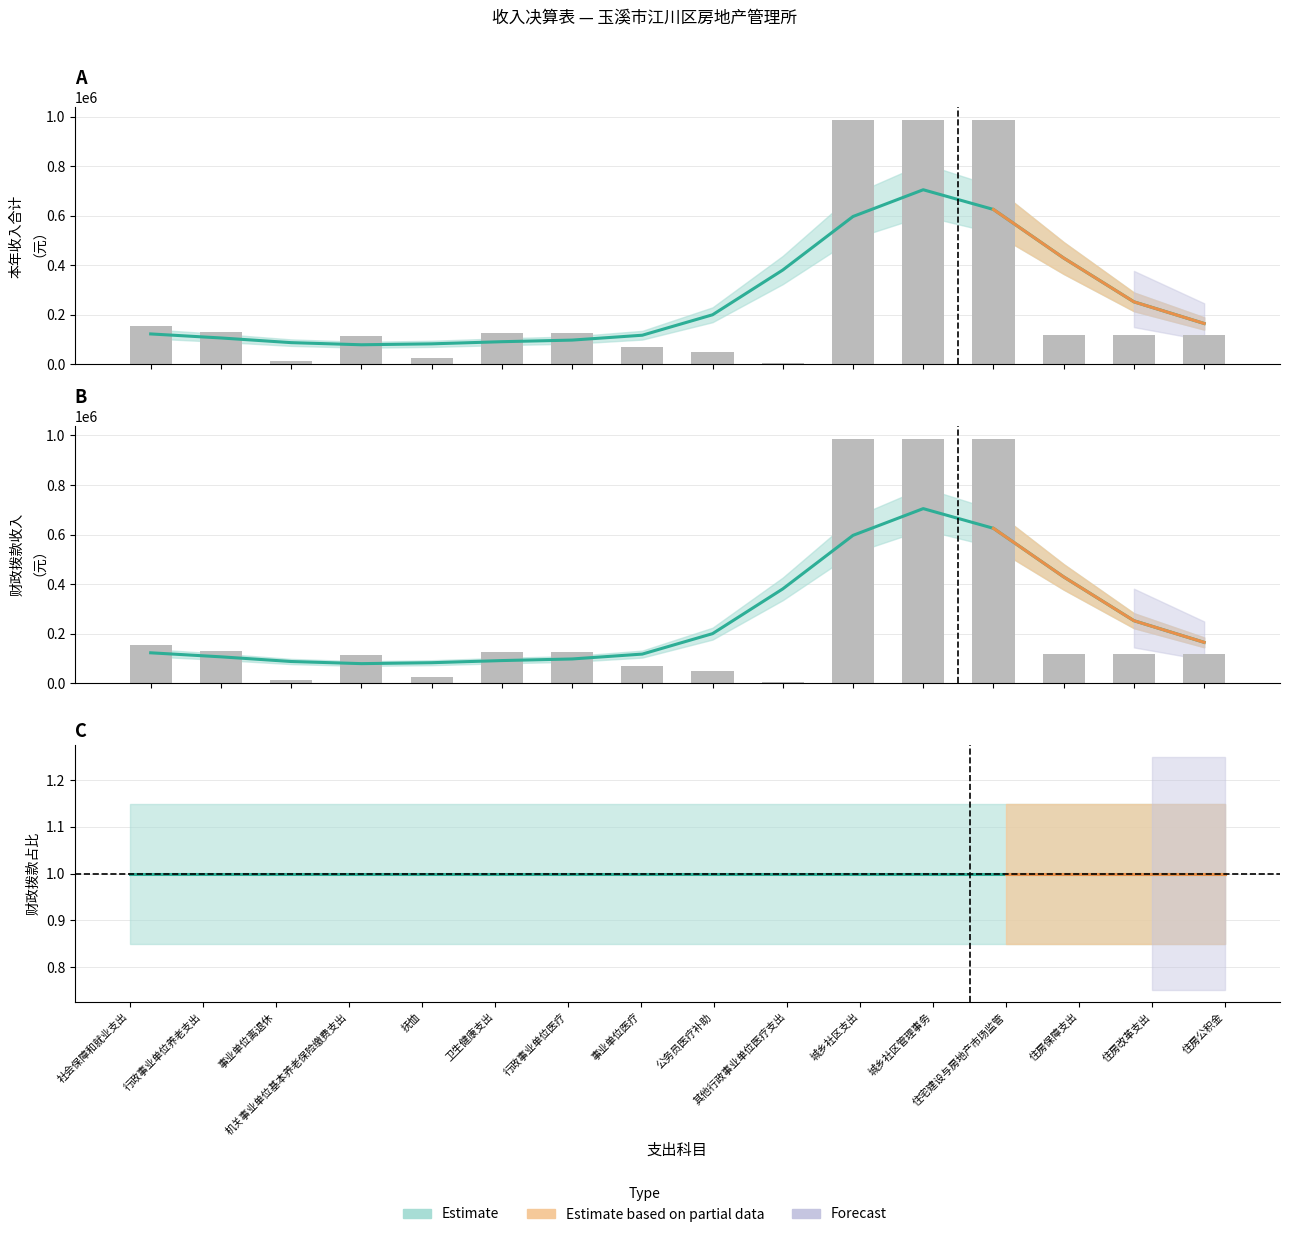

Which label corresponds to the smallest value in the chart?

其他行政事业单位医疗支出